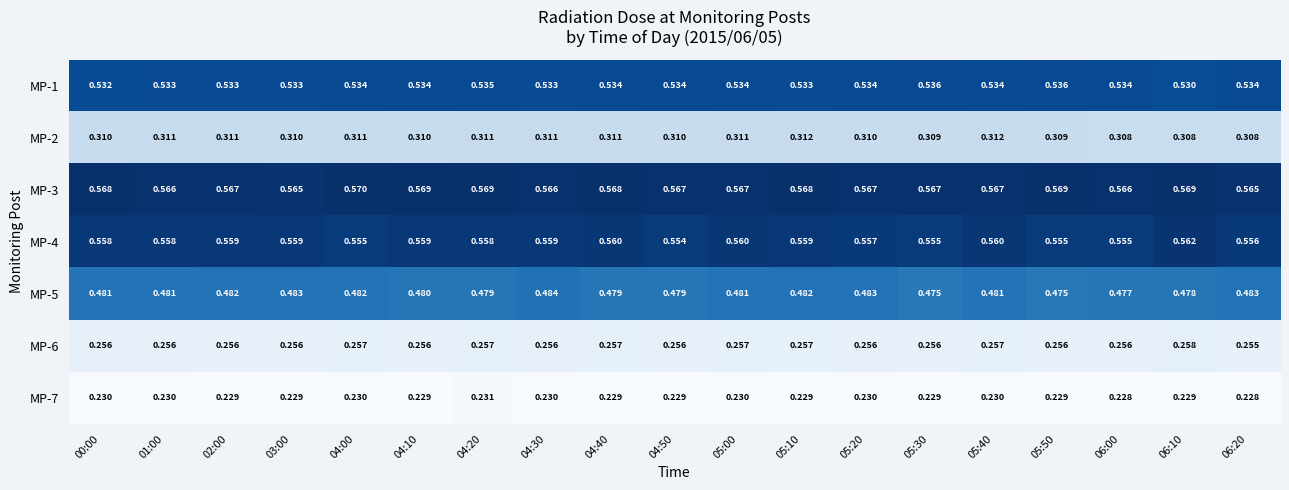

Is the value of MP-3 at 01:00 greater than the value of MP-5 at 05:00?

Yes